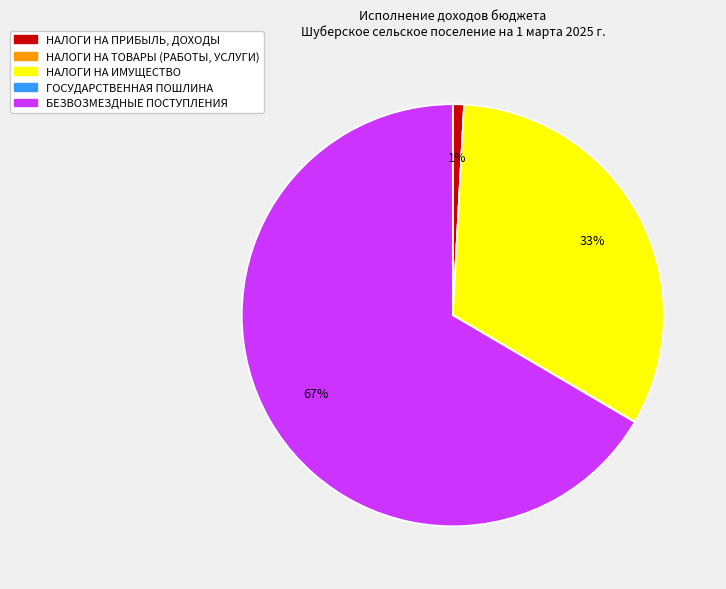

Which has a higher value, НАЛОГИ НА ПРИБЫЛЬ, ДОХОДЫ or НАЛОГИ НА ИМУЩЕСТВО?

НАЛОГИ НА ИМУЩЕСТВО